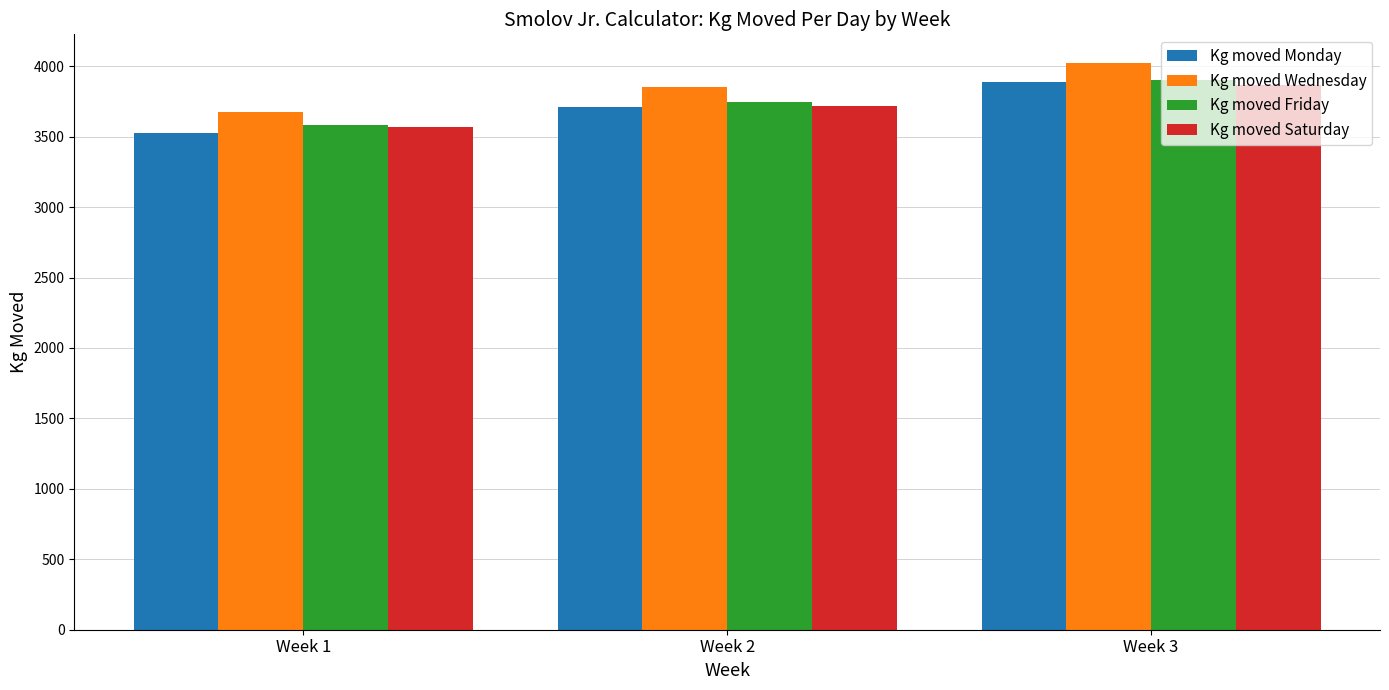

What is the spread (max minus min) of values at Week 2?

142